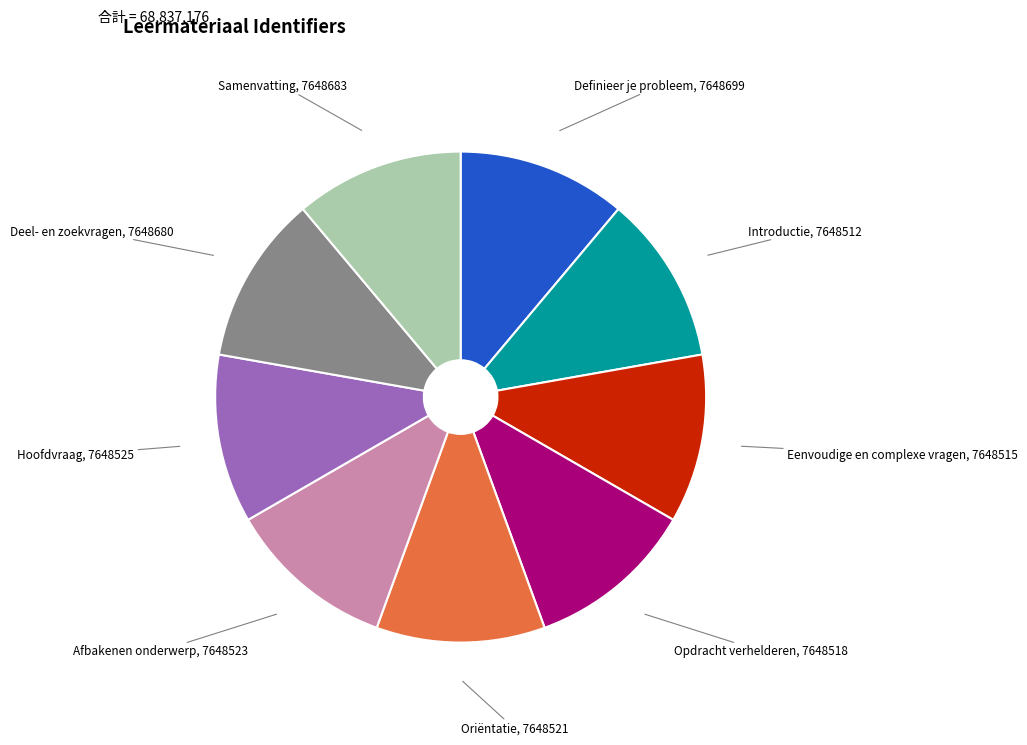

Is the sum of Definieer je probleem and Eenvoudige en complexe vragen greater than half?

No